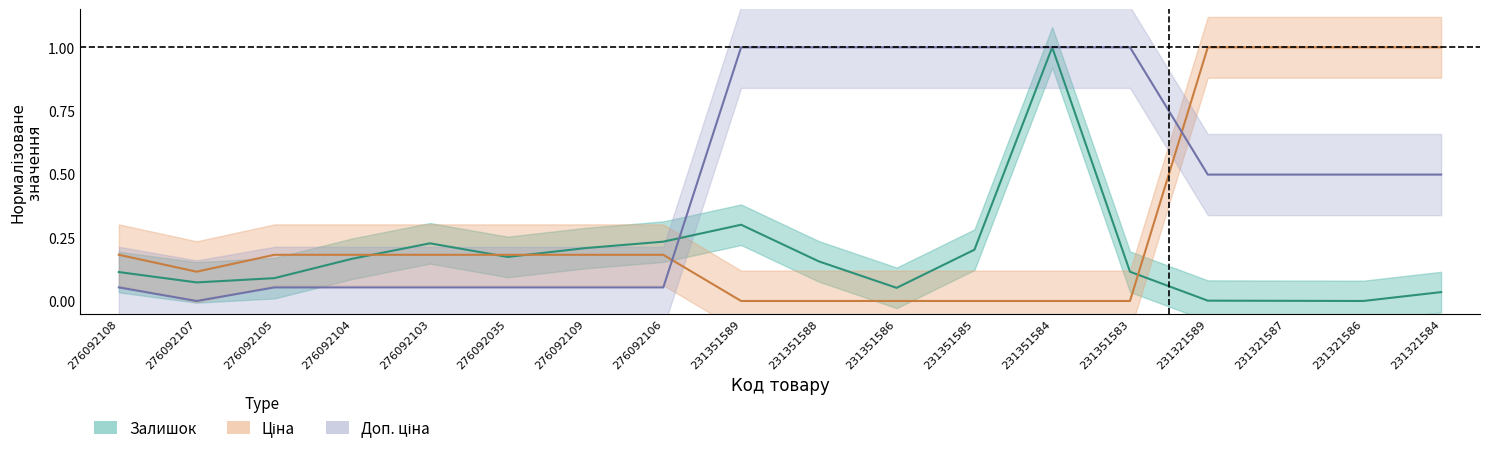

How many intersections are there between Залишок and Ціна?

4